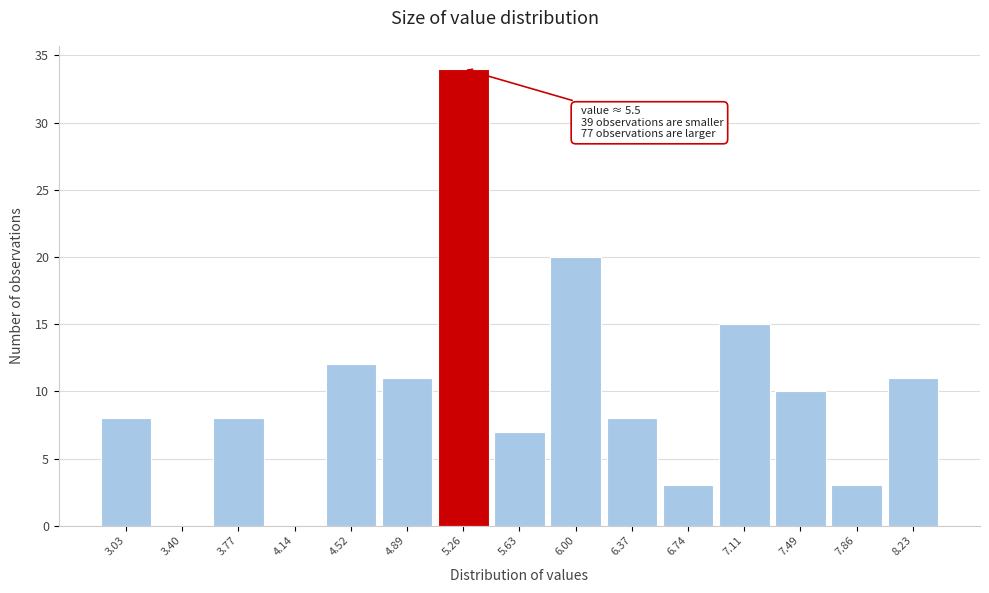

Reading left to right, list all the values displayed in this chart.

3.03=8	3.40=0	3.77=8	4.14=0	4.52=12	4.89=11	5.26=34	5.63=7	6.00=20	6.37=8	6.74=3	7.11=15	7.49=10	7.86=3	8.23=11